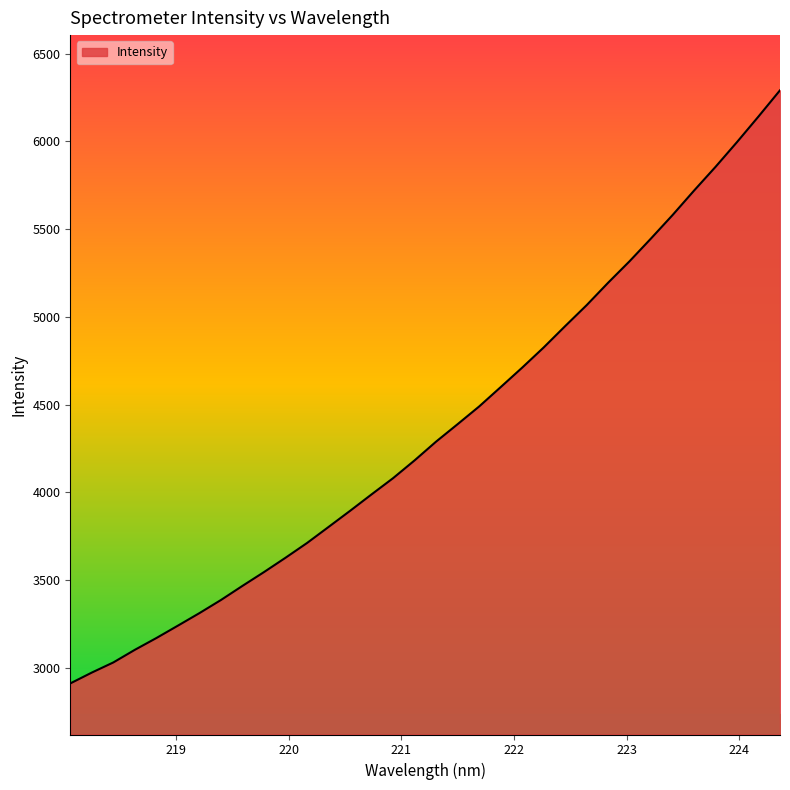

Reading left to right, extract all data points from this chart.

2911.0	2972.8	3030.6	3102.6	3169.8	3240.4	3311.8	3386.6	3467.1	3545.8	3627.4	3711.5	3802.9	3894.8	3988.7	4081.1	4182.5	4289.4	4388.7	4489.5	4599.7	4710.7	4825.6	4947.4	5066.9	5194.8	5317.6	5447.6	5580.7	5720.1	5855.4	5996.6	6142.4	6291.5